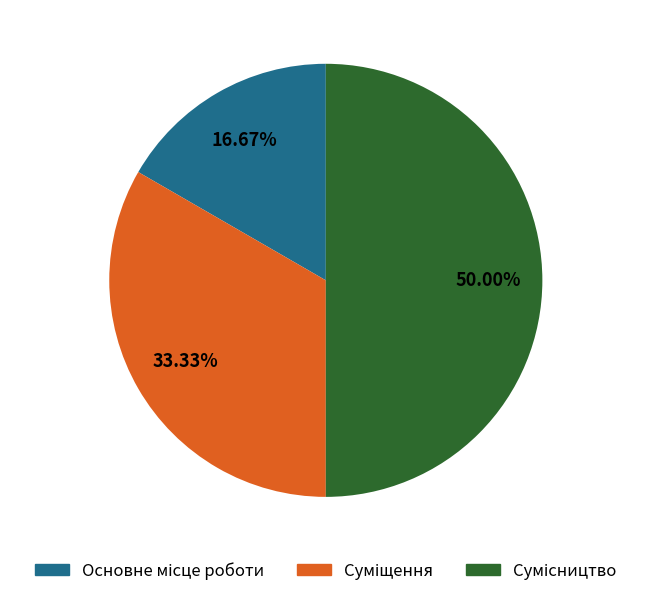

To the nearest percent, what is the combined percentage of Основне місце роботи and Сумісництво?

67%